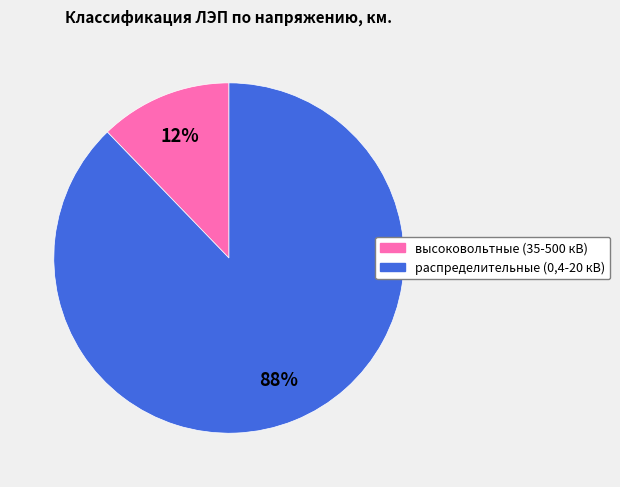

Do распределительные (0,4-20 кВ) and высоковольтные (35-500 кВ) together represent more than half of the pie?

Yes